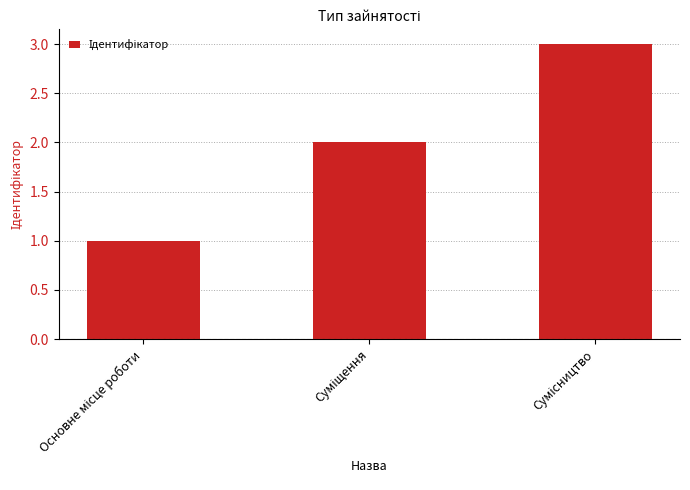

What is the sum of all values?

6